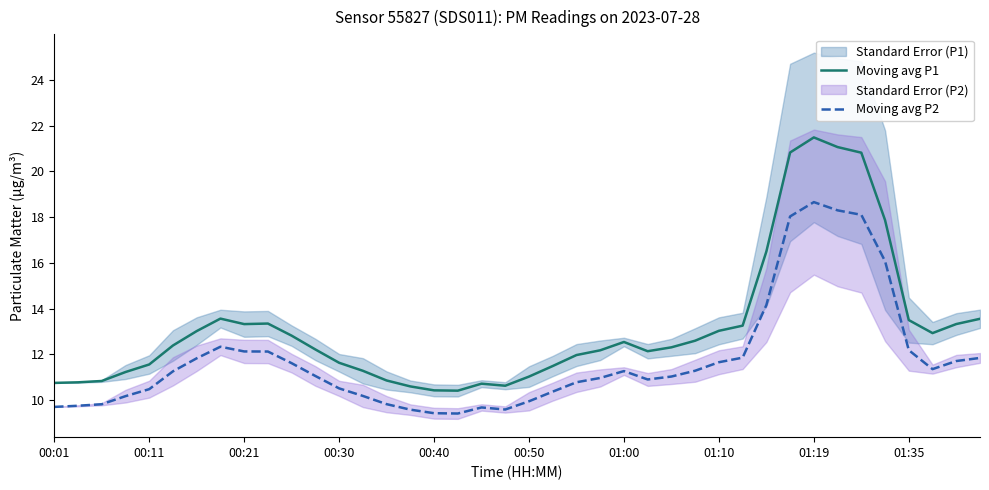

At which label does Moving avg P1 reach its peak?

01:19